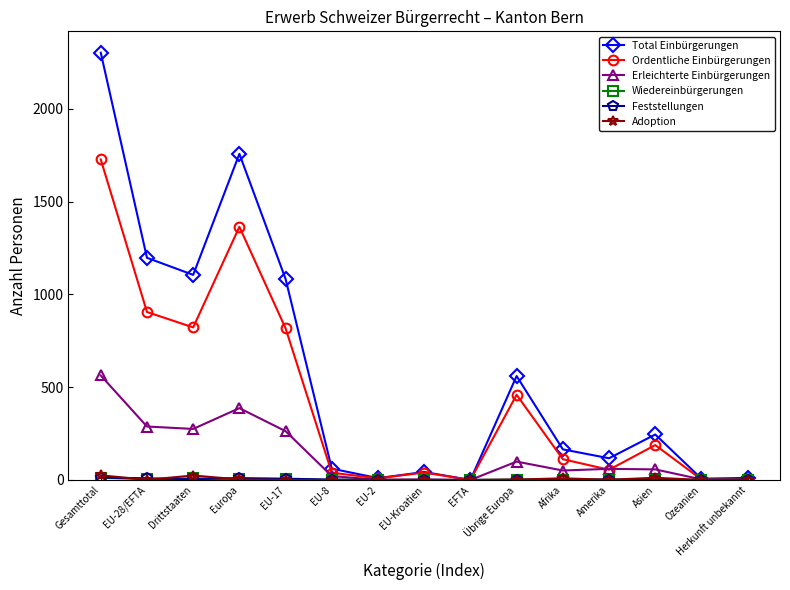

Which series has the widest spread of values?

Total Einbürgerungen